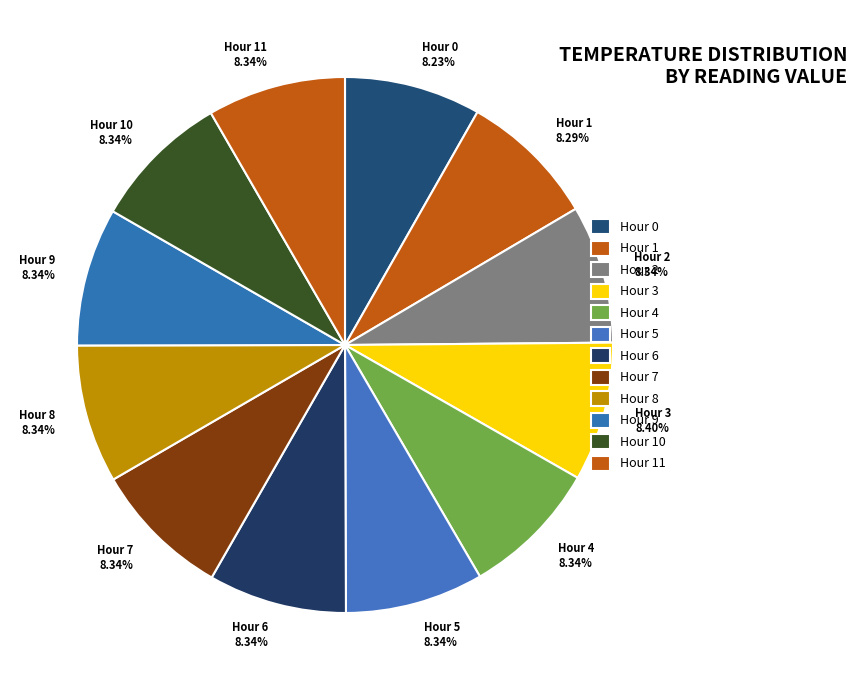

To the nearest percent, what percentage of the pie is Hour 6?

8%